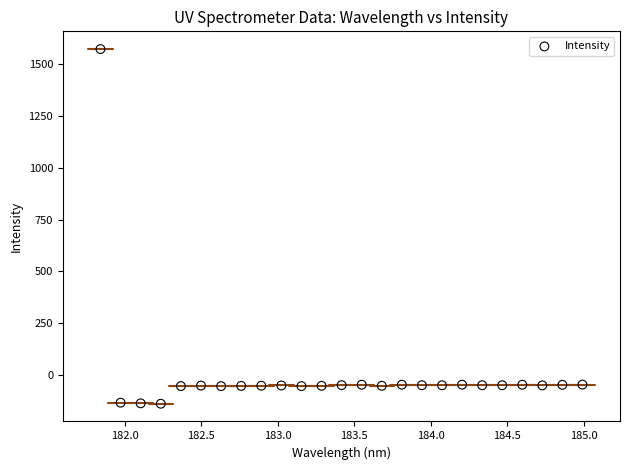

What is the range of Y values (max minus min)?

1709.5